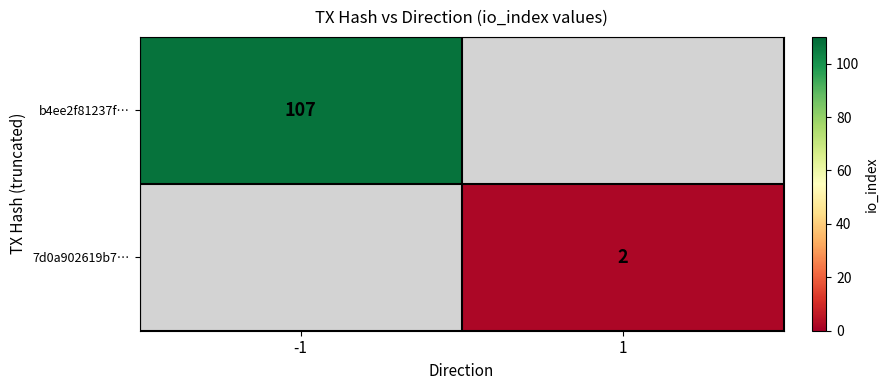

Is the value of 7d0a902619b7… at 1 greater than the value of b4ee2f81237f… at -1?

No